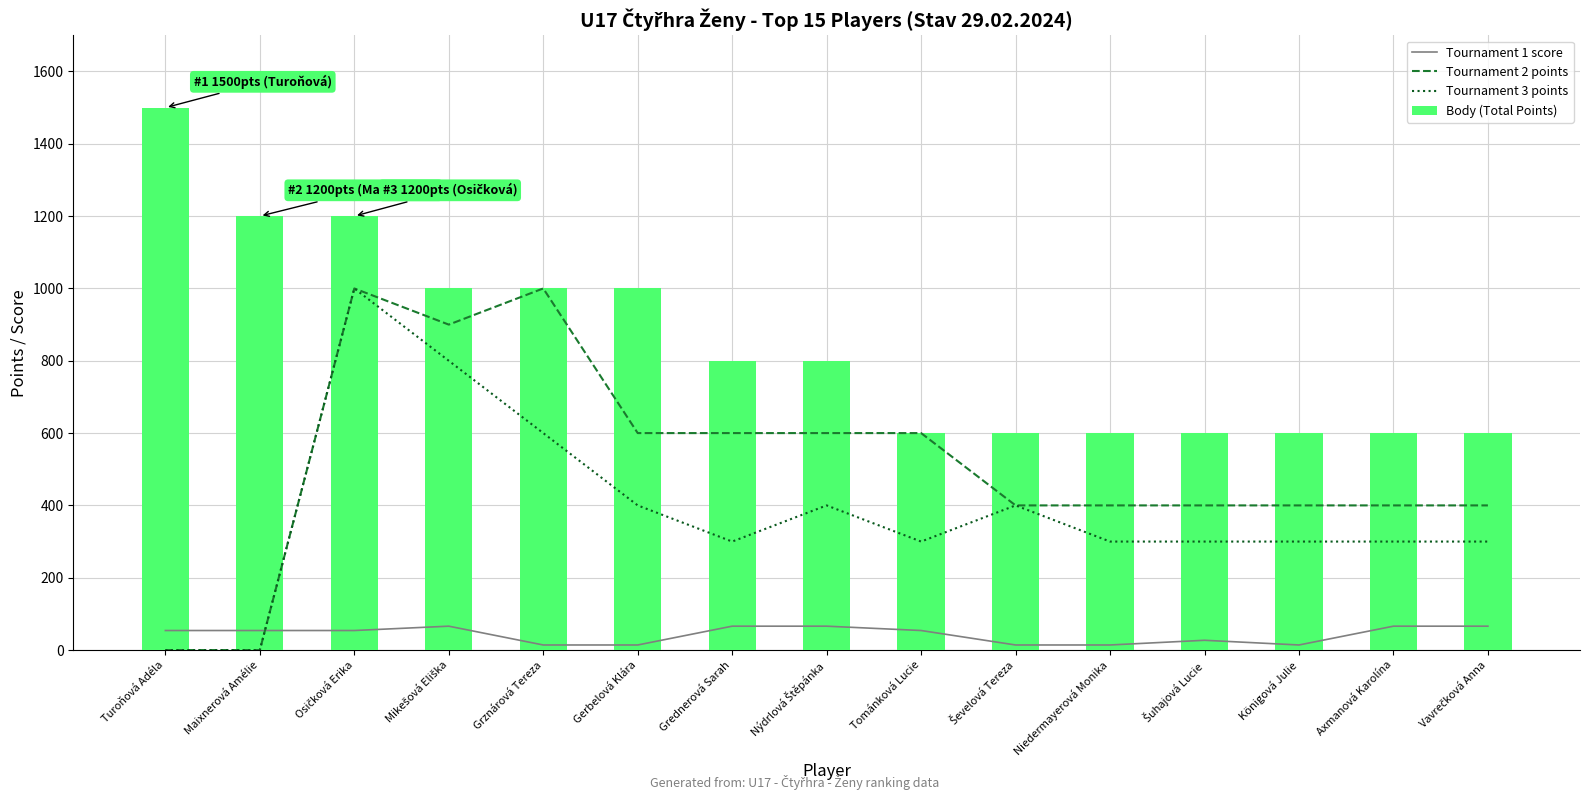

What is the label of the 8th bar from the right?

Nýdrlová Štěpánka